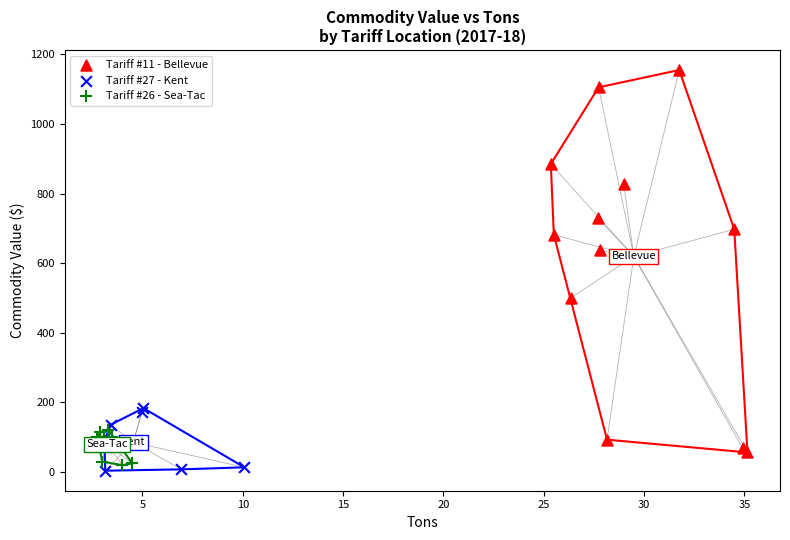

Which series has the largest Y range (max minus min)?

Tariff #11 - Bellevue